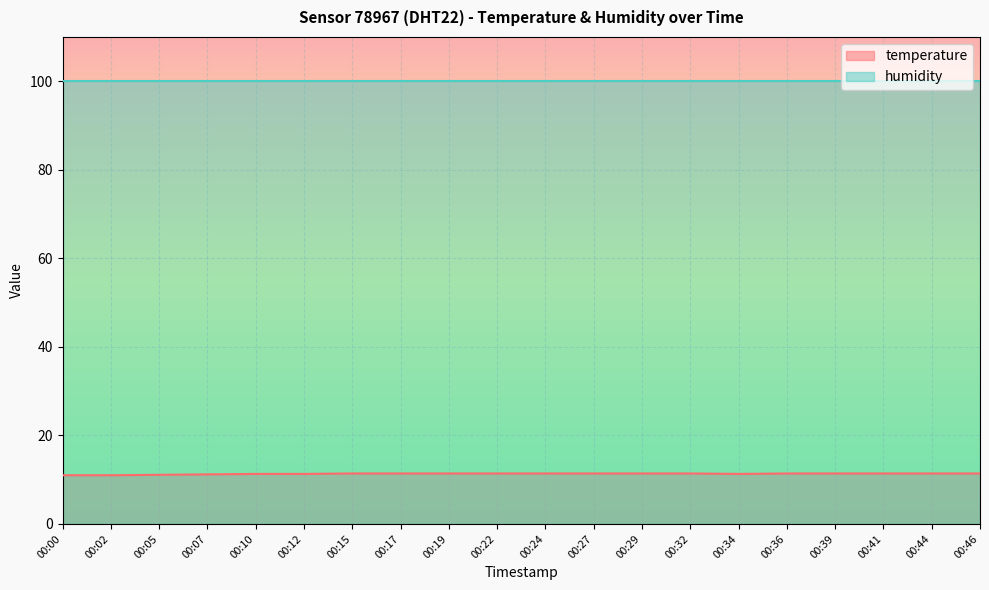

Is it true that humidity equals 179.5 at 00:36?

False